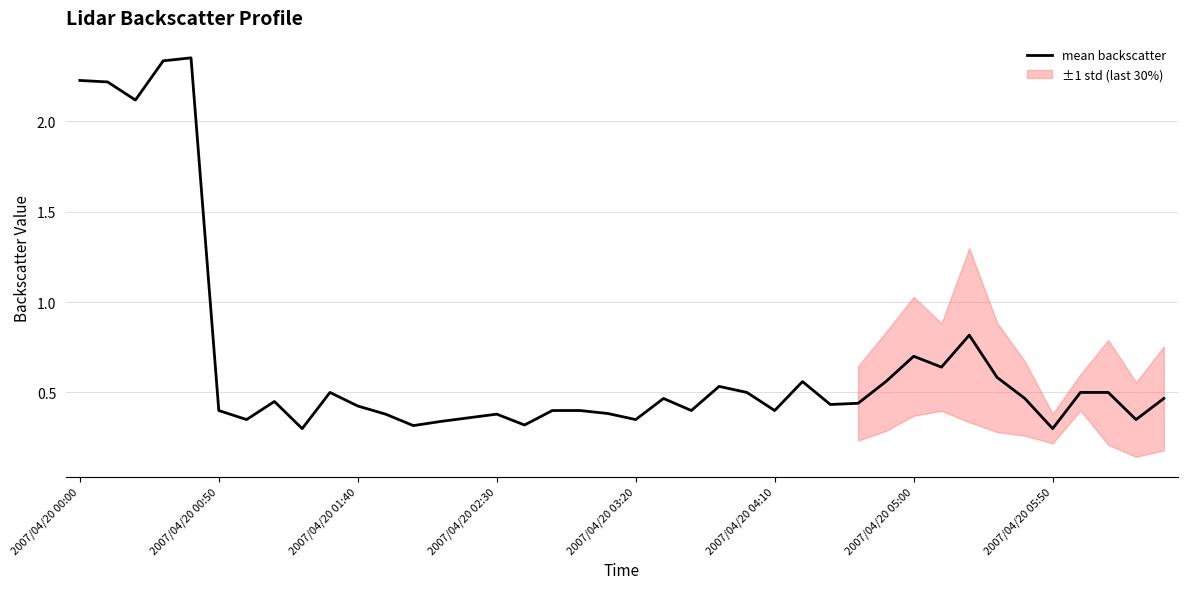

Is it true that mean backscatter equals 0.4 at 2007/04/20 05:50?

False